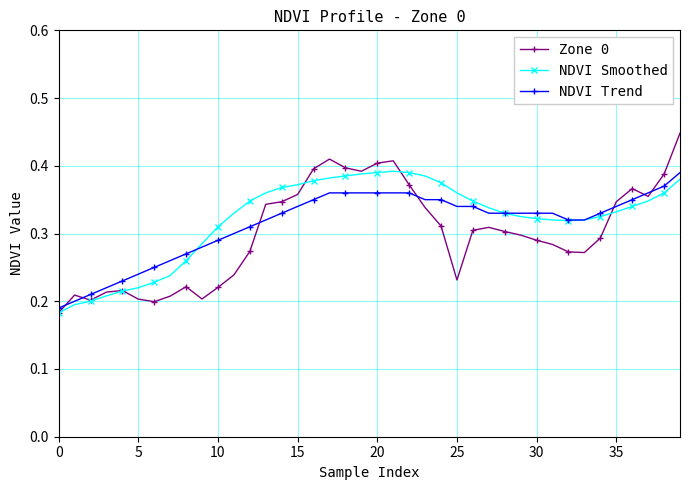

True or false: Zone 0 has more than 2 interior local peaks.

True